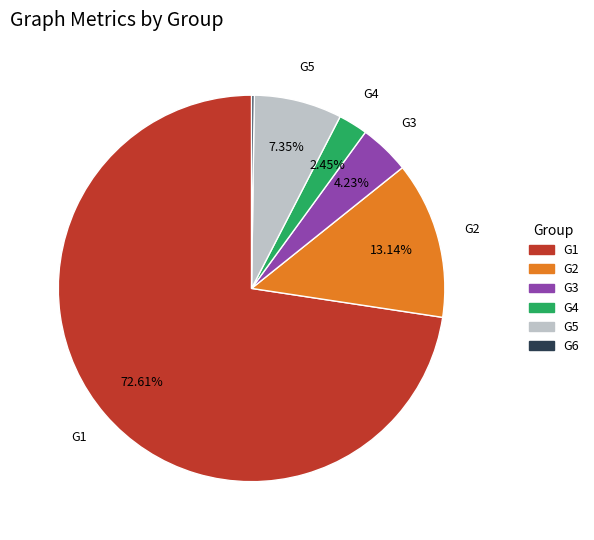

Which category has the biggest portion of the pie?

G1